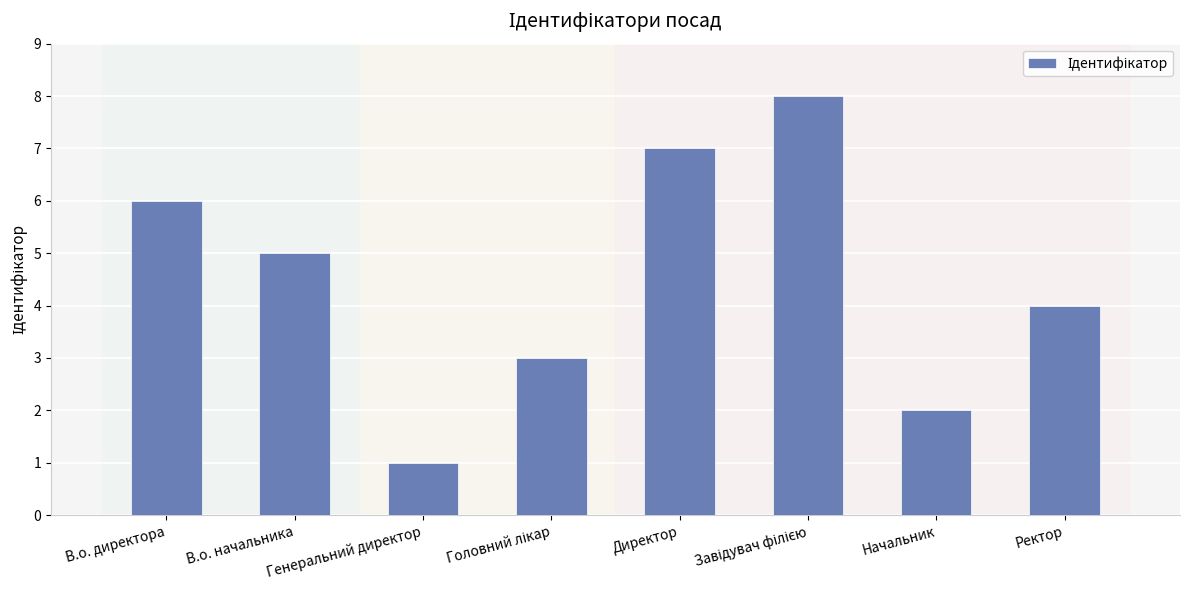

What position from the left is Генеральний директор?

3